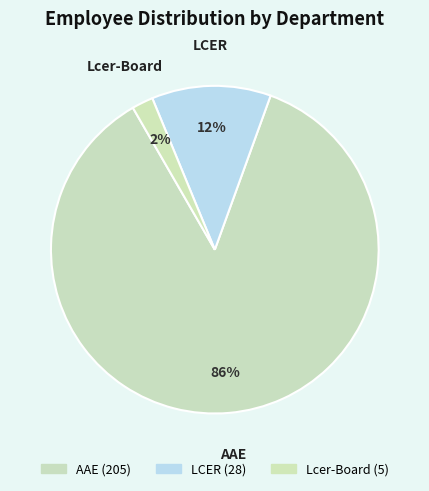

Approximately how many times larger is the value at LCER compared to AAE?

0.1